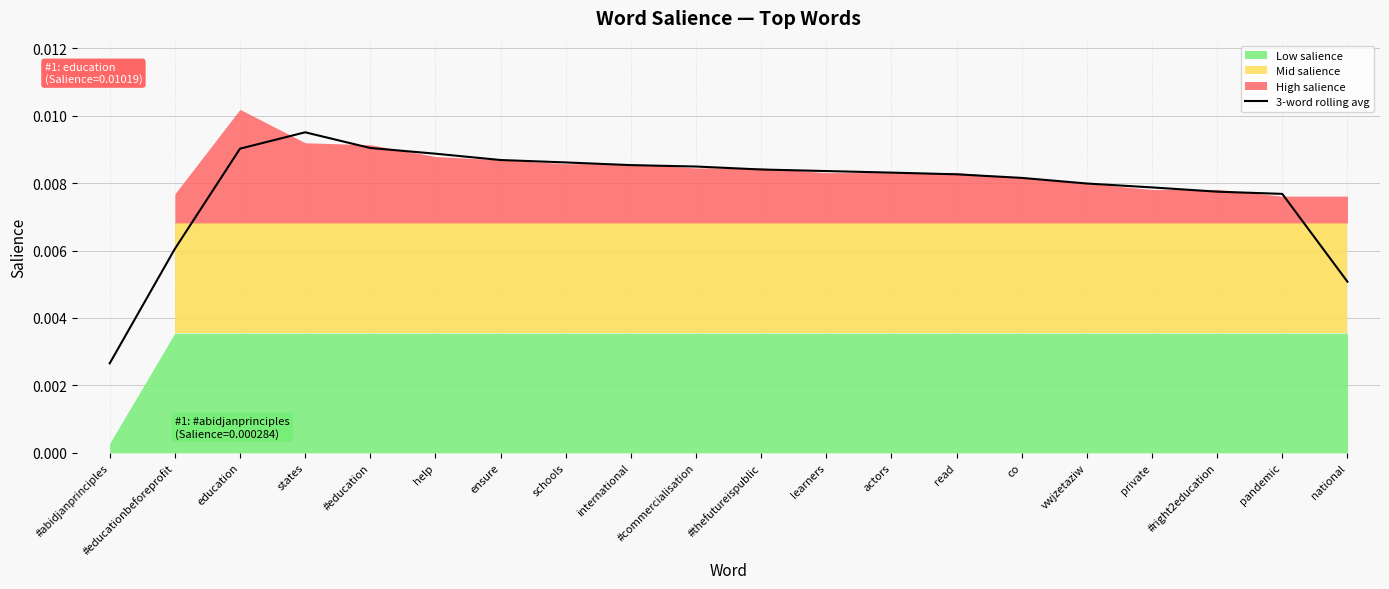

What is the sum of all values?

0.2